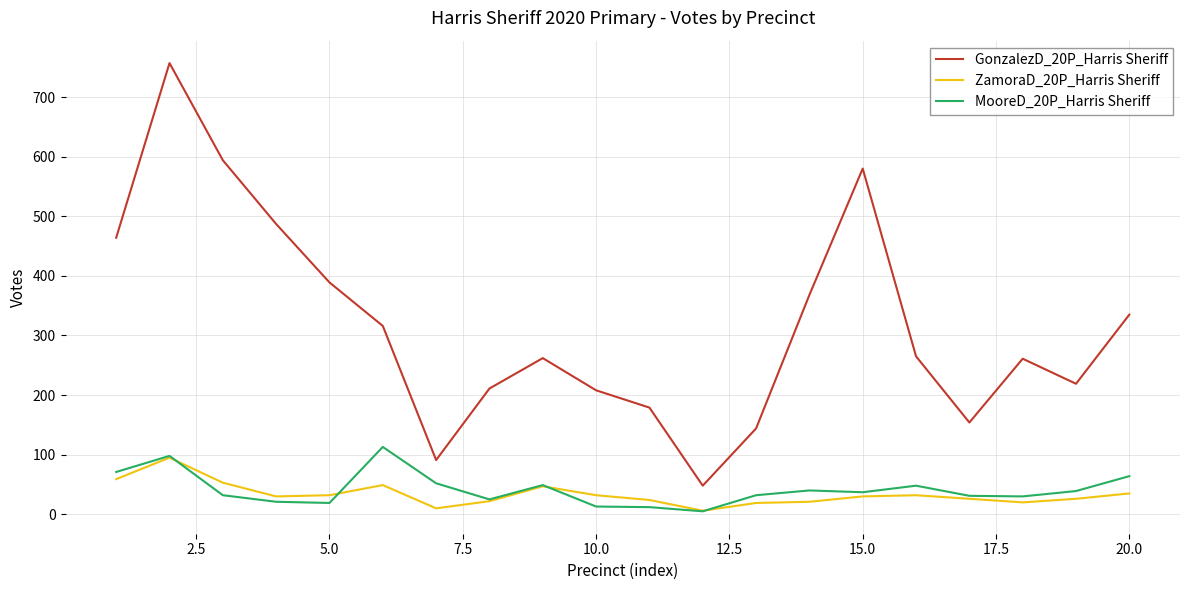

What is the lowest value of the MooreD_20P_Harris Sheriff series?

5